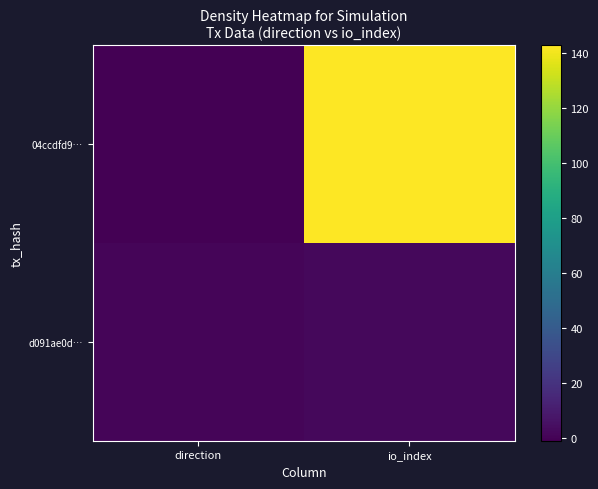

List the series in order of their overall mean, lowest first.

d091ae0d…, 04ccdfd9…